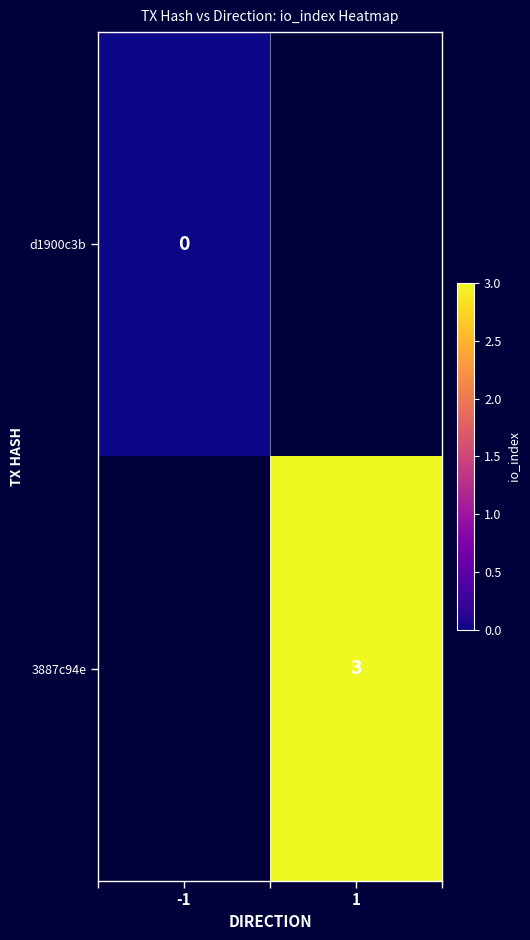

Is the value of 3887c94e at 1 greater than the value of d1900c3b at -1?

Yes